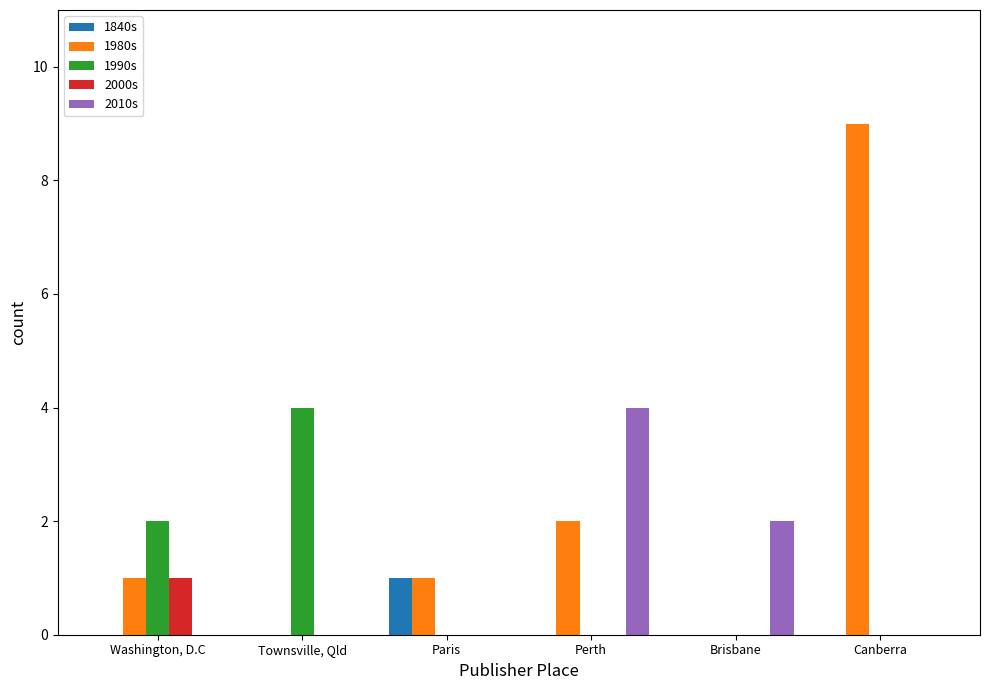

What is the total value across all series at Washington, D.C?

4